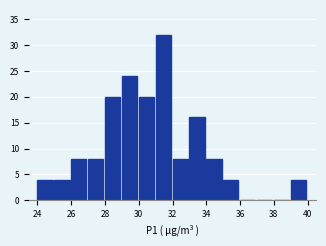

Reading left to right, transcribe this chart: for each bar, give the range it covers on the x-axis and its height. The values are not printed on the chart, so give them approximately, as read against the axis.

24 to 25: 4
25 to 26: 4
26 to 27: 8
27 to 28: 8
28 to 29: 20
29 to 30: 24
30 to 31: 20
31 to 32: 32
32 to 33: 8
33 to 34: 16
34 to 35: 8
35 to 36: 4
36 to 37: 0
37 to 38: 0
38 to 39: 0
39 to 40: 4